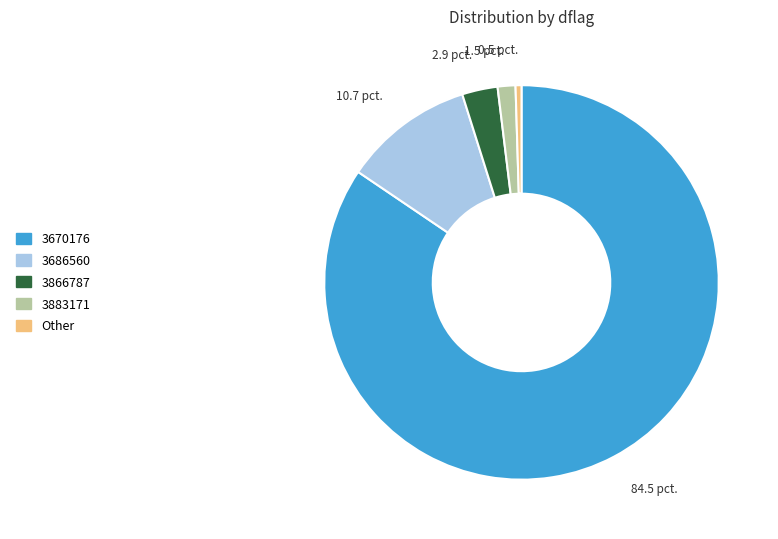

Which category accounts for the majority?

3670176